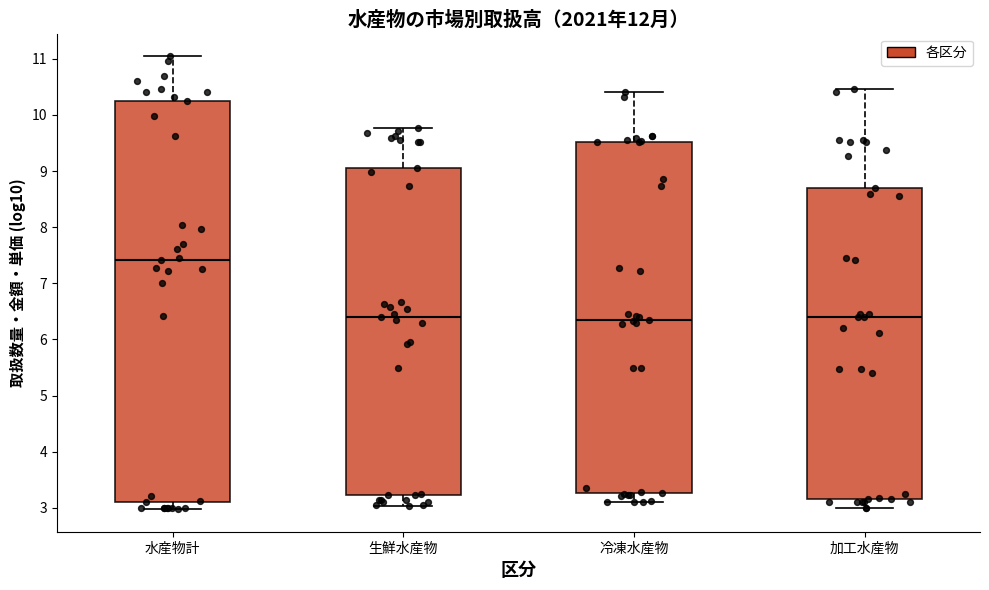

Reading left to right, read every box against the y-axis: the position of its median line, the range the box covers, and the ends of its whiskers. The values are not printed on the chart, so give them approximately, as read against the axis.

水産物計: median 7.4, box 3.1 to 10.3, whiskers 3.0 to 11.0
生鮮水産物: median 6.4, box 3.2 to 9.1, whiskers 3.0 to 9.8
冷凍水産物: median 6.4, box 3.3 to 9.5, whiskers 3.1 to 10.4
加工水産物: median 6.4, box 3.2 to 8.7, whiskers 3.0 to 10.5